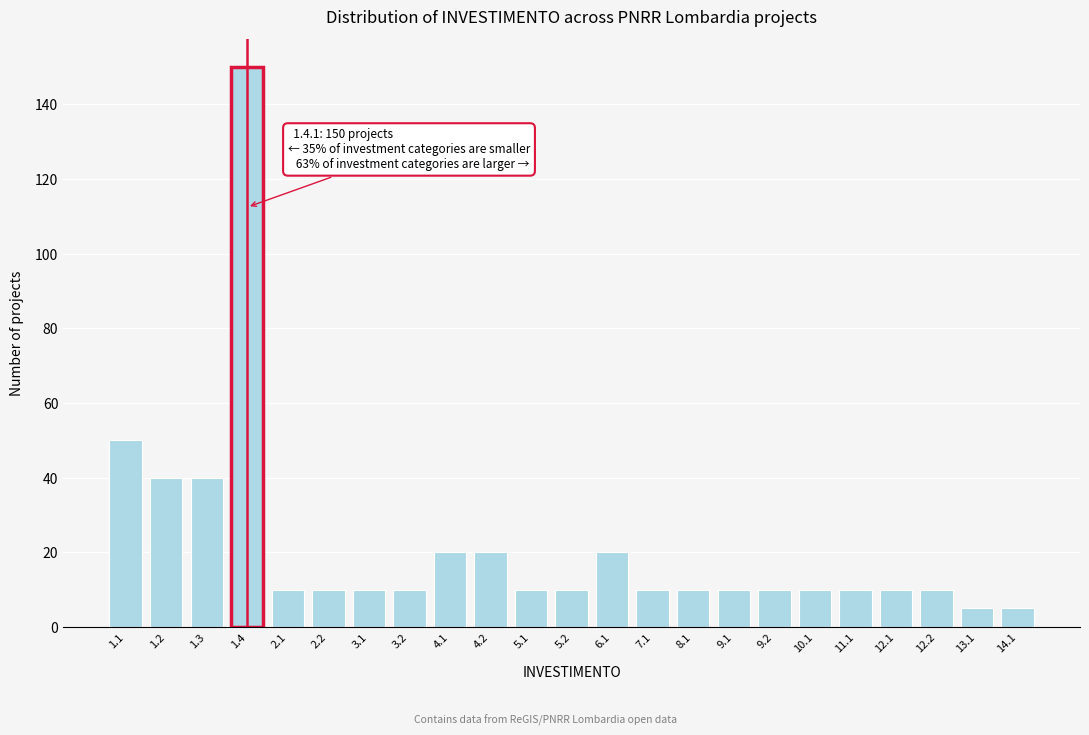

Reading left to right, list all the values displayed in this chart.

1.1=50	1.2=40	1.3=40	1.4=150	2.1=10	2.2=10	3.1=10	3.2=10	4.1=20	4.2=20	5.1=10	5.2=10	6.1=20	7.1=10	8.1=10	9.1=10	9.2=10	10.1=10	11.1=10	12.1=10	12.2=10	13.1=5	14.1=5